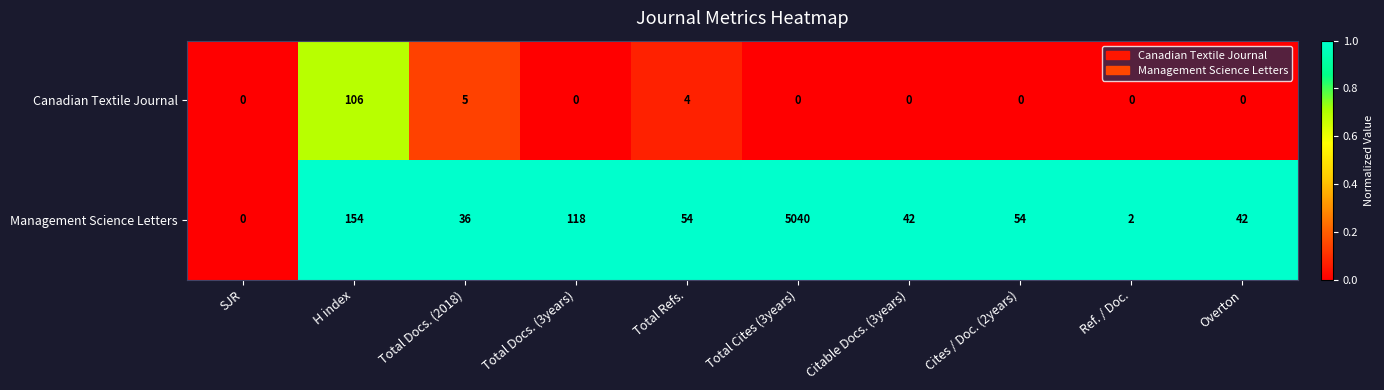

What is the spread (max minus min) of values at Total Docs. (3years)?

118